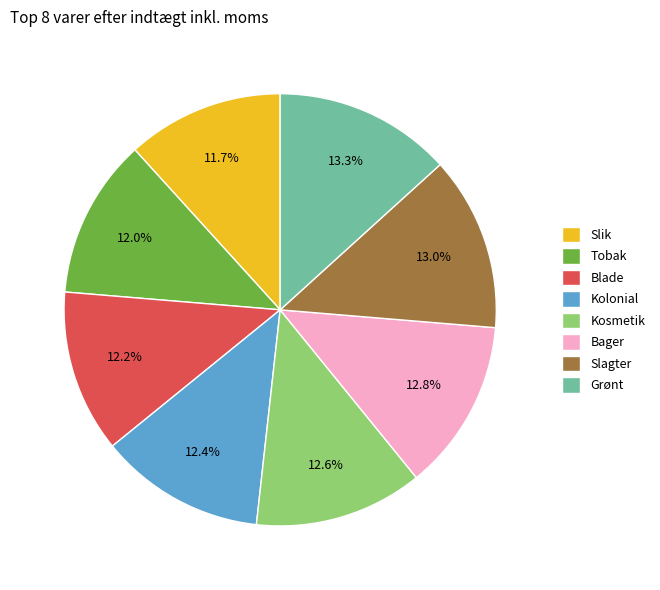

Is there any slice that represents more than half of the pie?

No